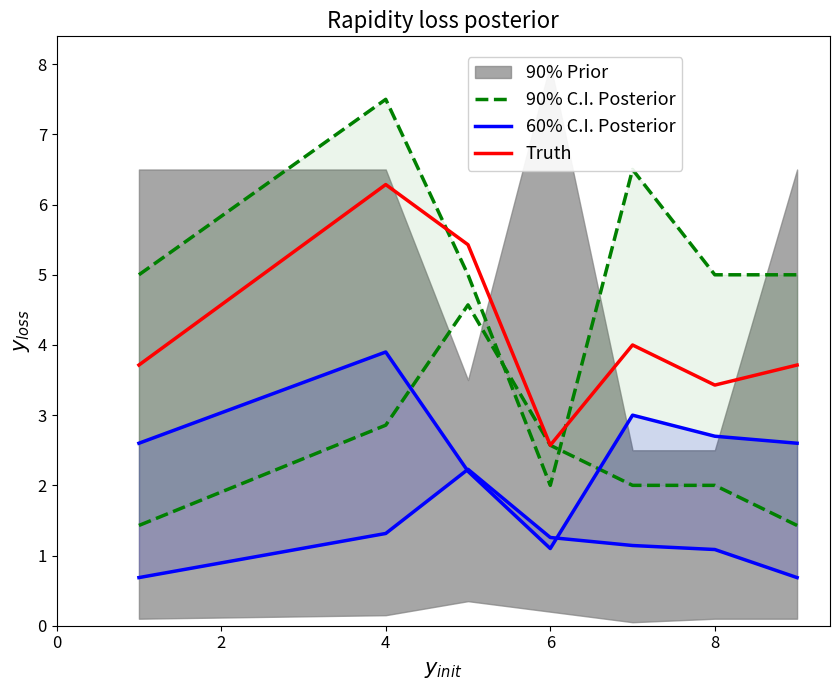

How many data points in 90% C.I. Posterior are above 5?

2